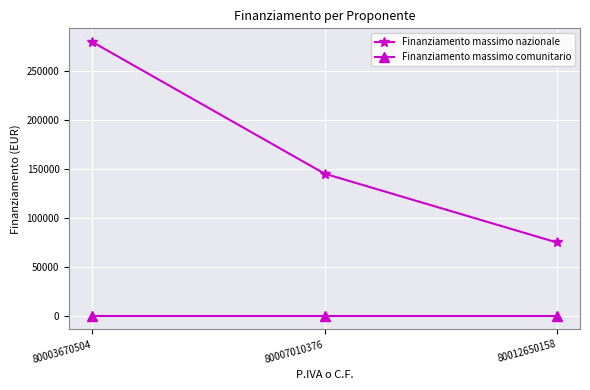

The Finanziamento massimo comunitario series shows 0.0 at 80007010376. True or false?

True